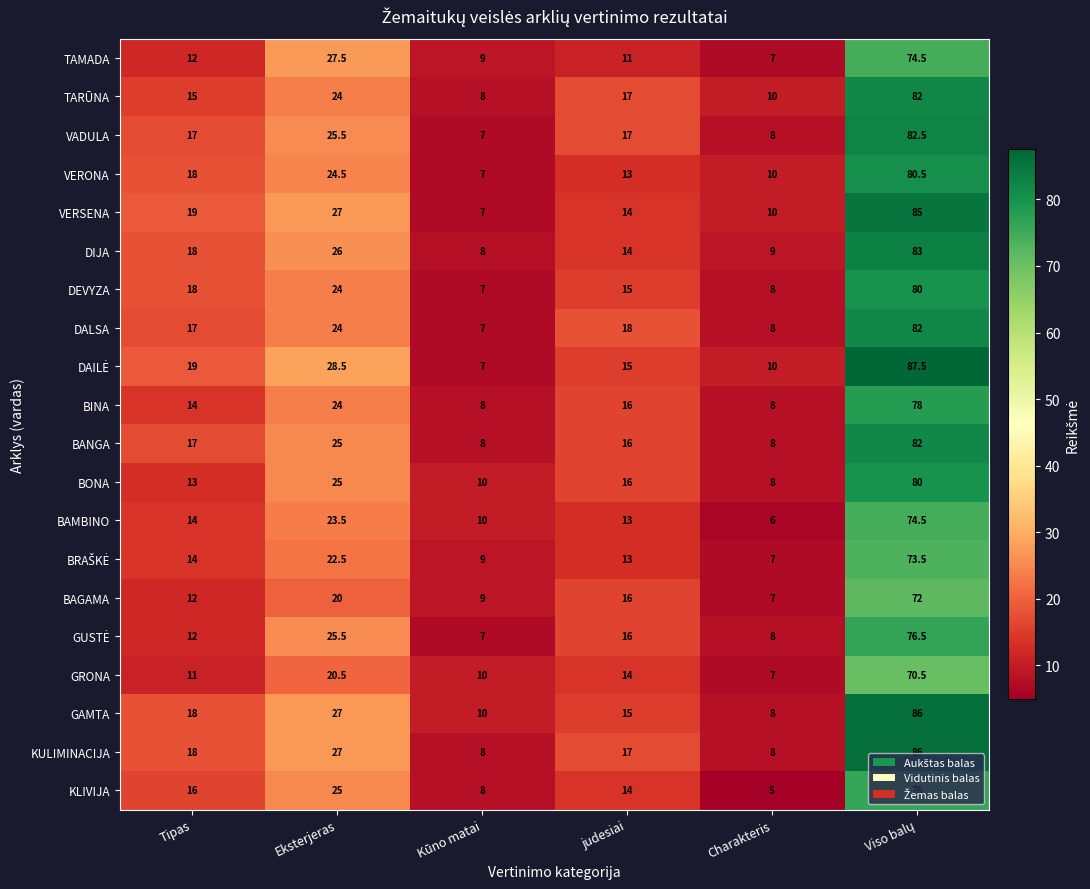

What is the difference between the highest and lowest values at judesiai?

7.0